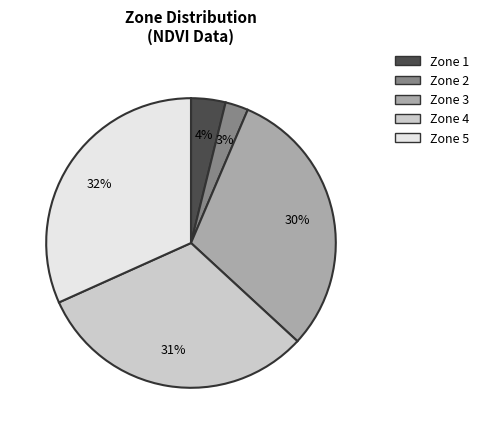

To the nearest percent, what is the average slice percentage?

20%